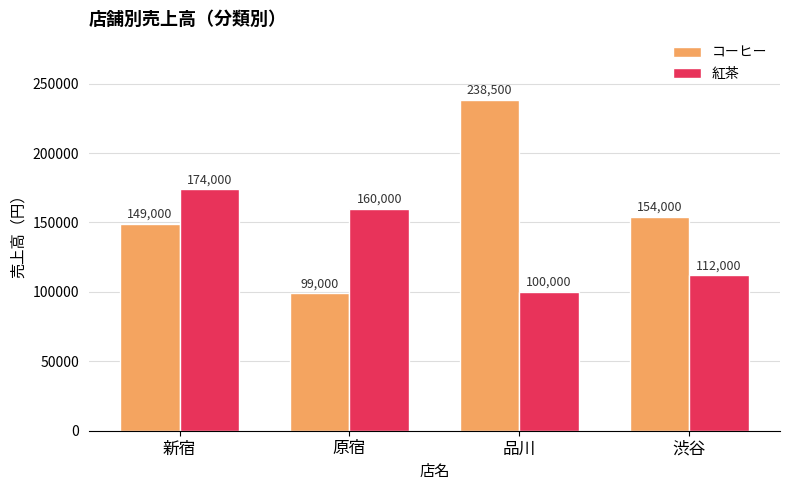

Which label corresponds to the smallest value in the chart?

原宿